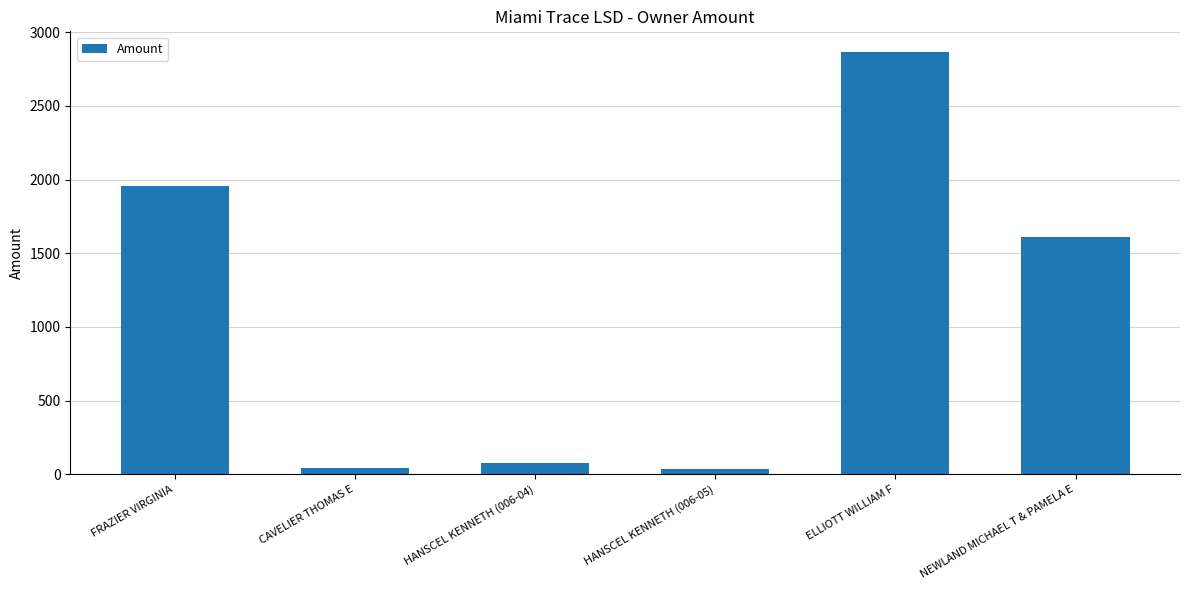

What is the smallest value displayed?

39.2